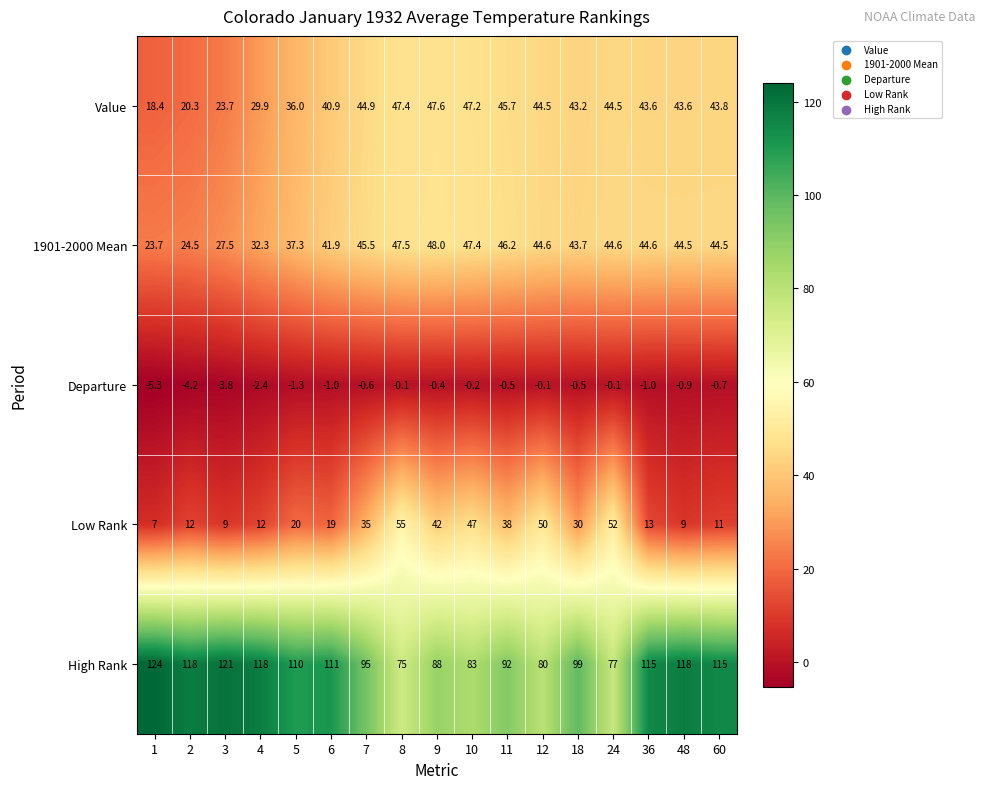

Is the value of Low Rank at 60 greater than the value of High Rank at 8?

No